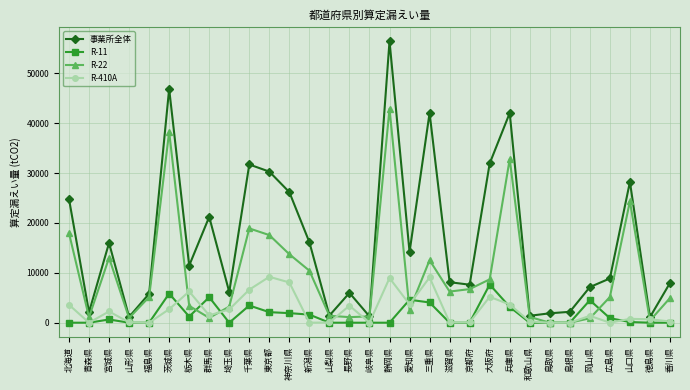

How many values in the R-410A series are below 1375?

15